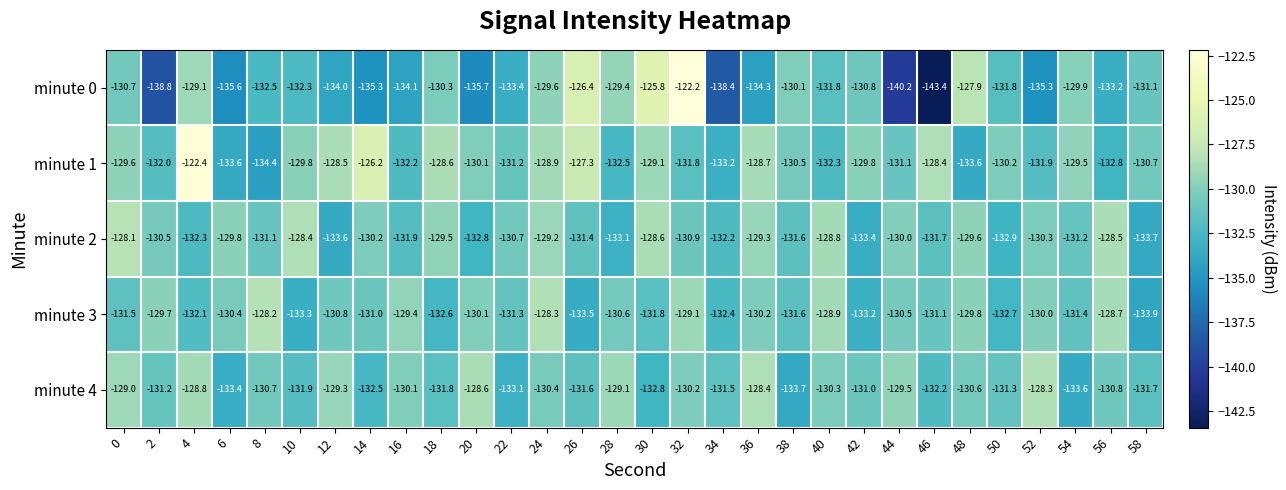

What is the sum of all minute 2 values?

-3925.3